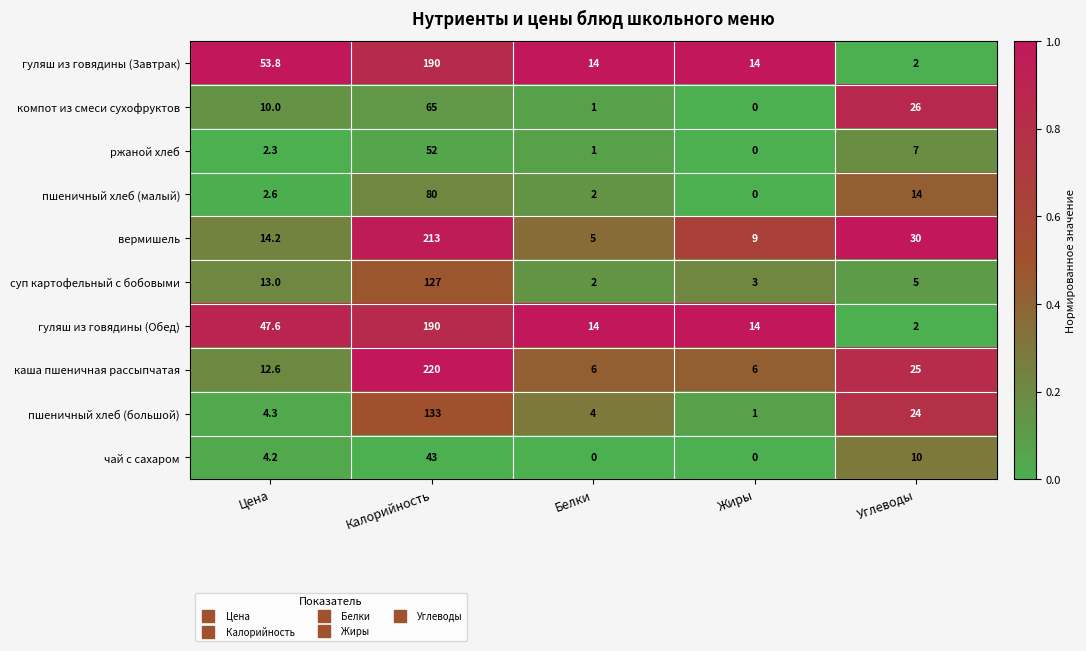

At which category is the sum across all series the highest?

Калорийность